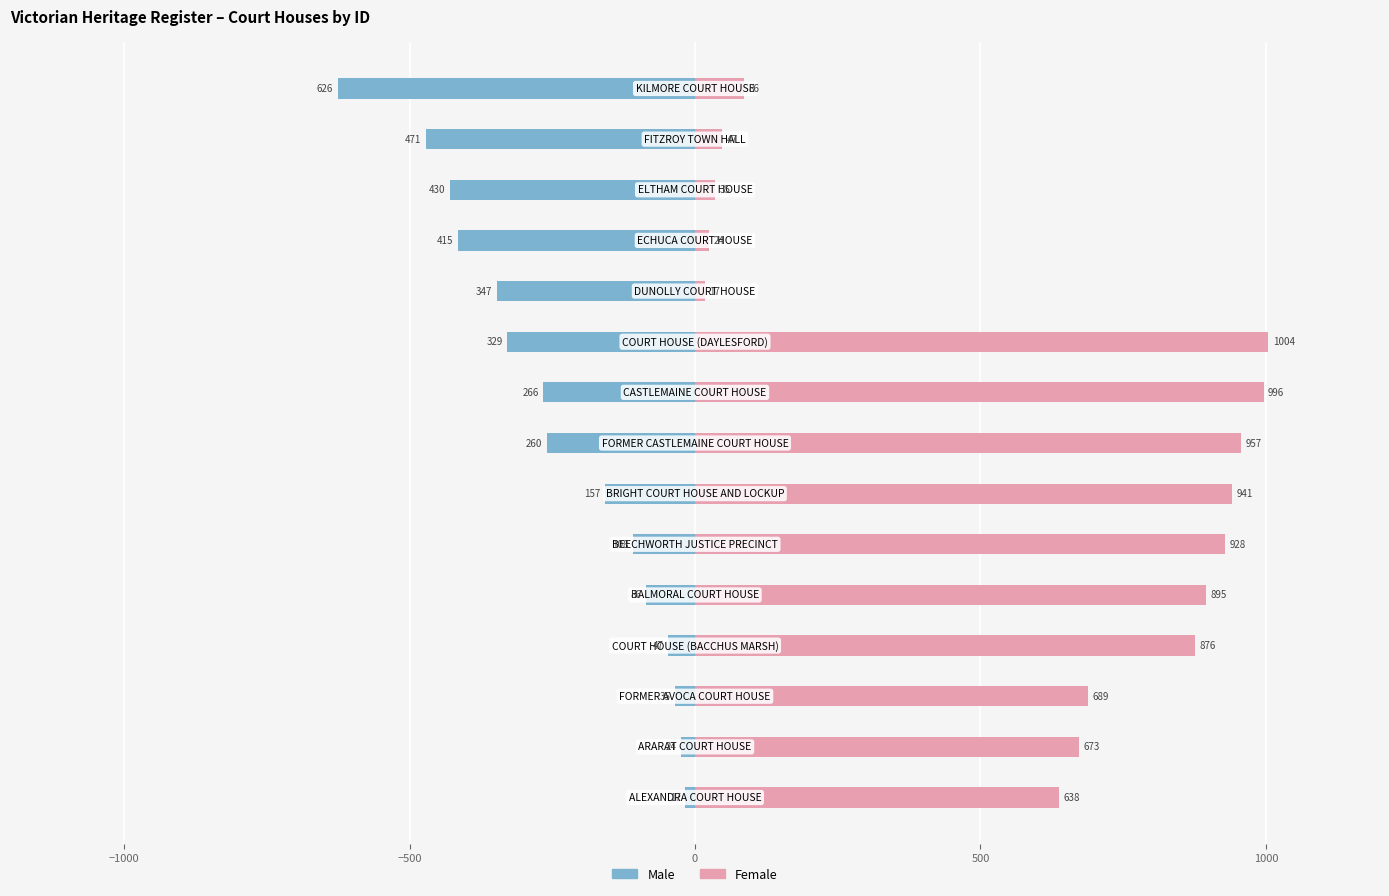

What is the difference between the highest and lowest values at 1000?

1036